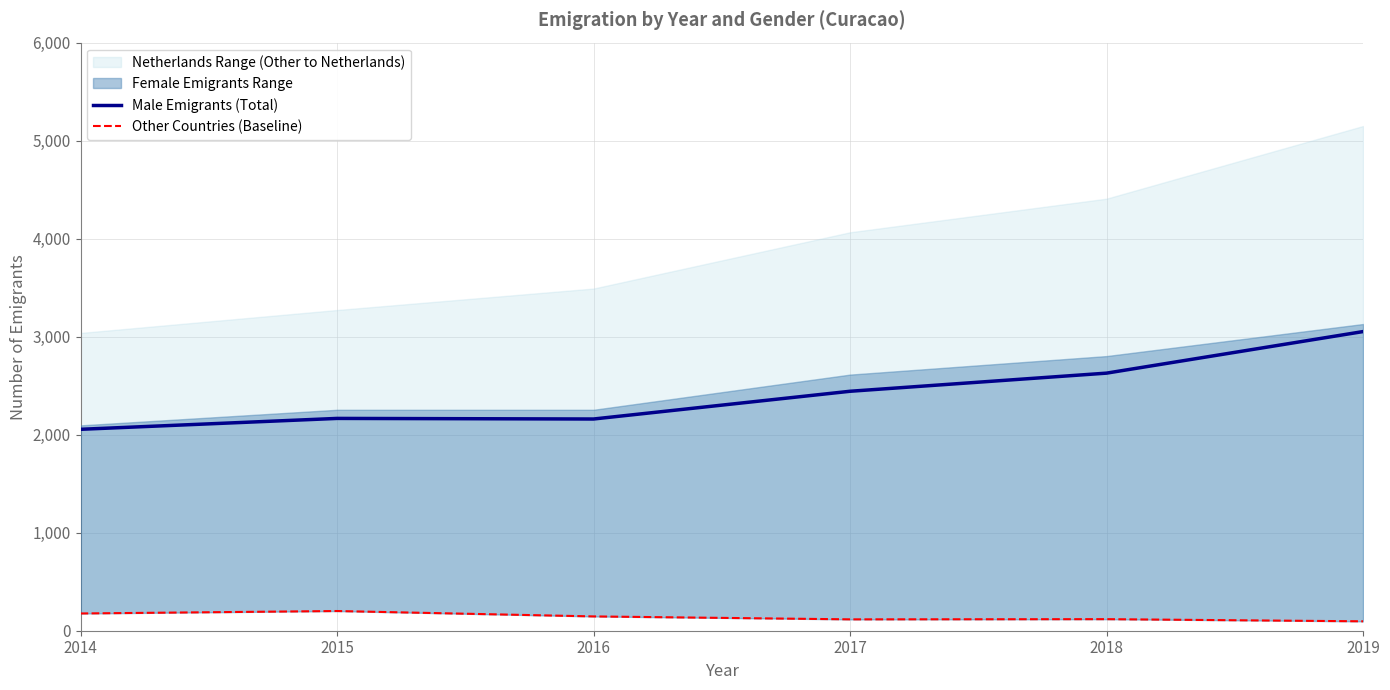

The value of Male Emigrants (Total) at 2019 is 3052. True or false?

True